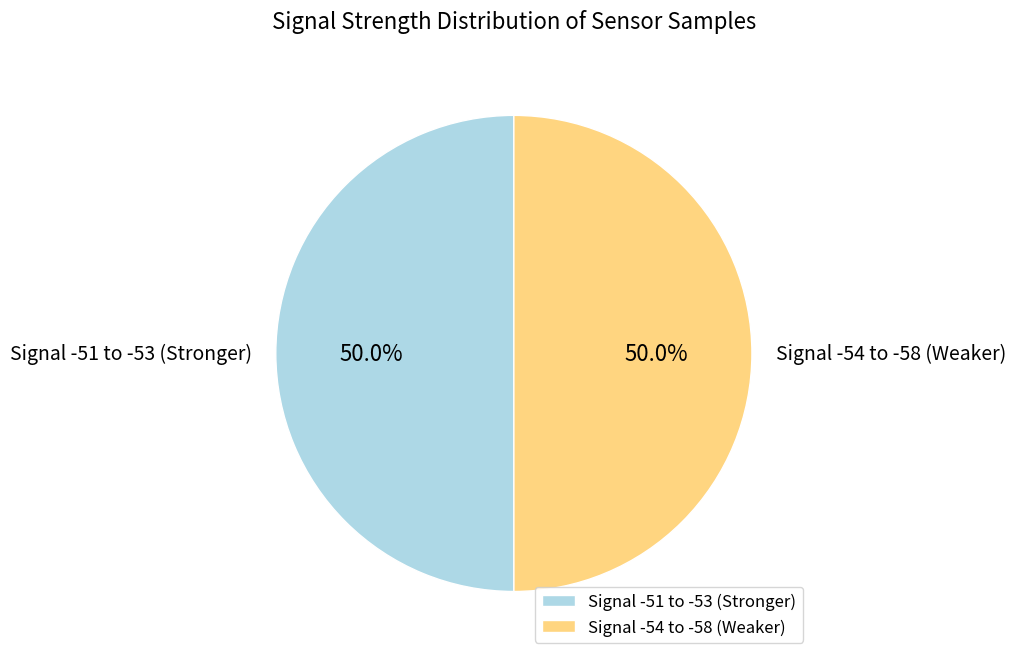

What percentage is NOT represented by Signal -51 to -53 (Stronger)?

50.0%